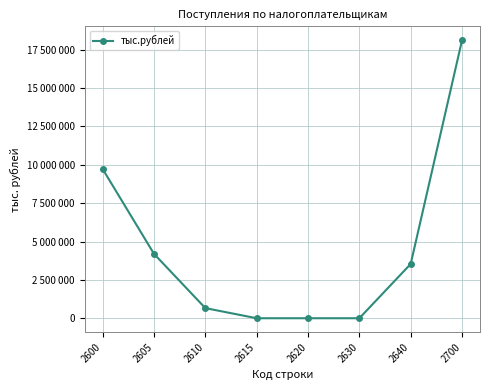

What is the difference between the second highest and second lowest values?

9724888